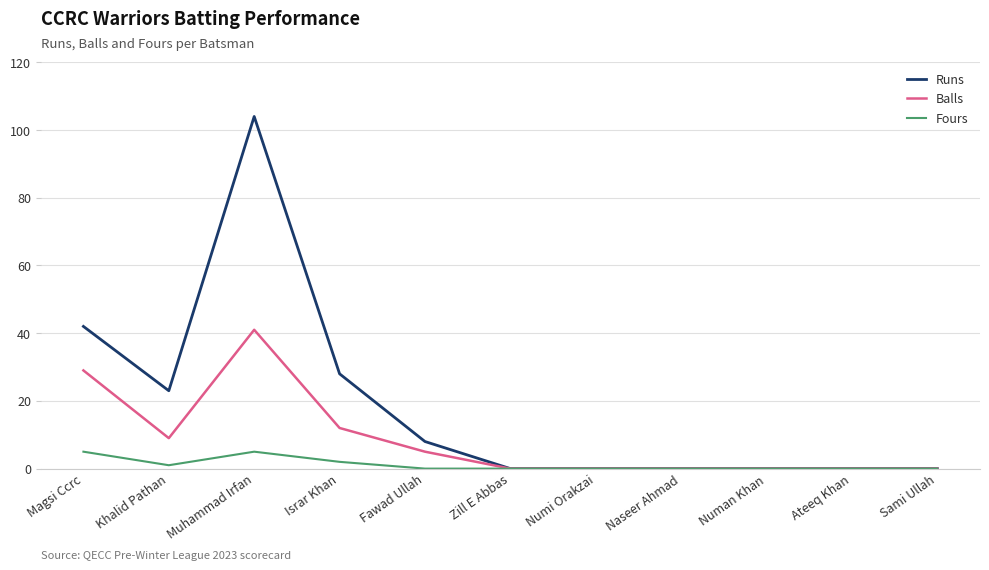

Is the value of Balls at Israr Khan greater than the value of Runs at Fawad Ullah?

Yes